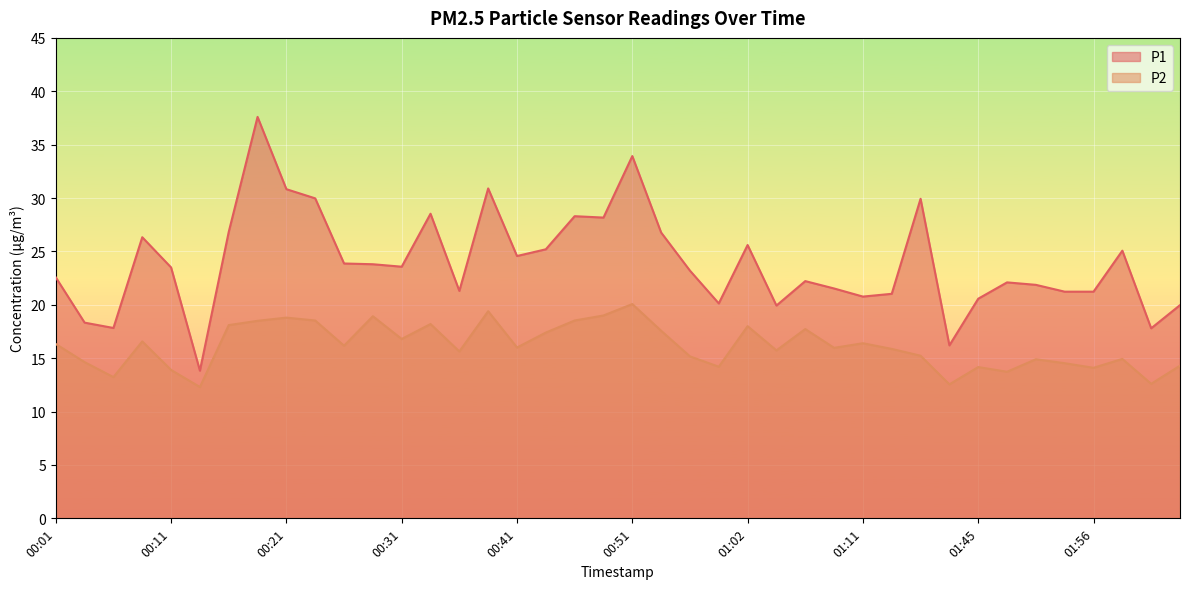

What is the label of the 11th point from the left?

00:26